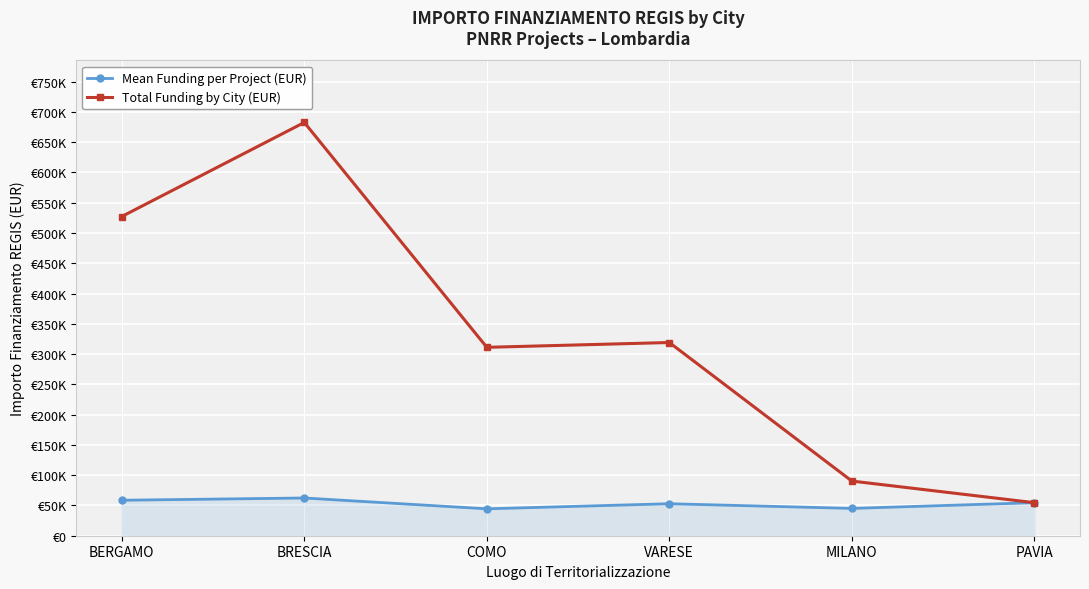

Where is the first local maximum for Total Funding by City (EUR)?

BRESCIA